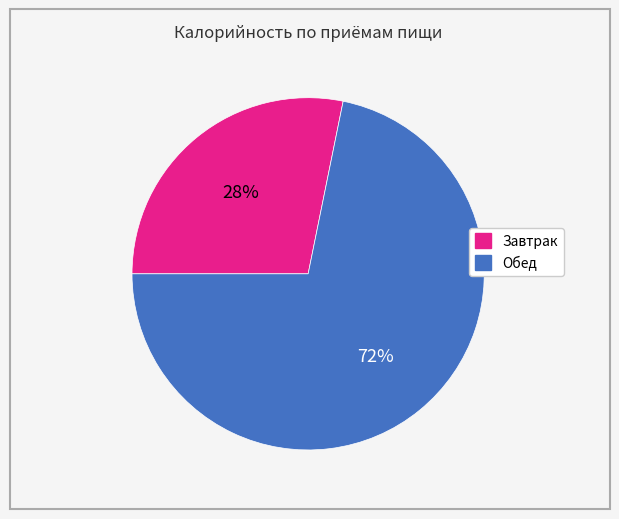

How many slices are in this pie chart?

2